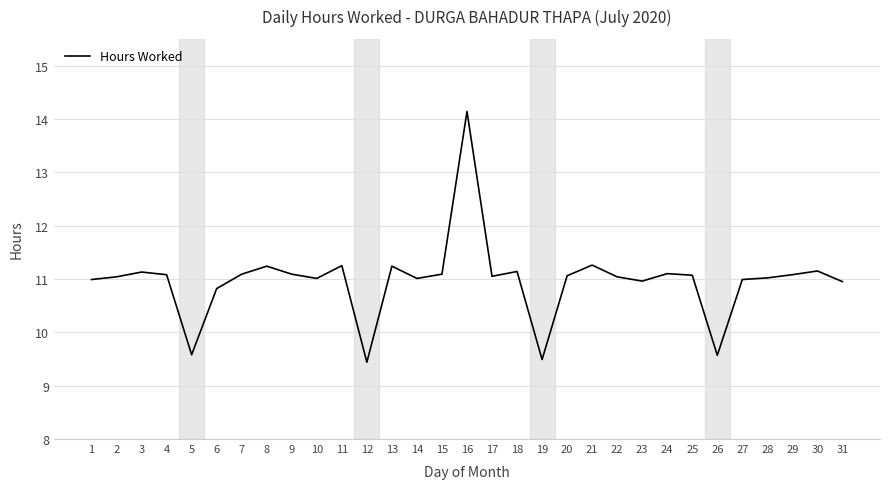

True or false: the data shows 6.2 at 13.

False